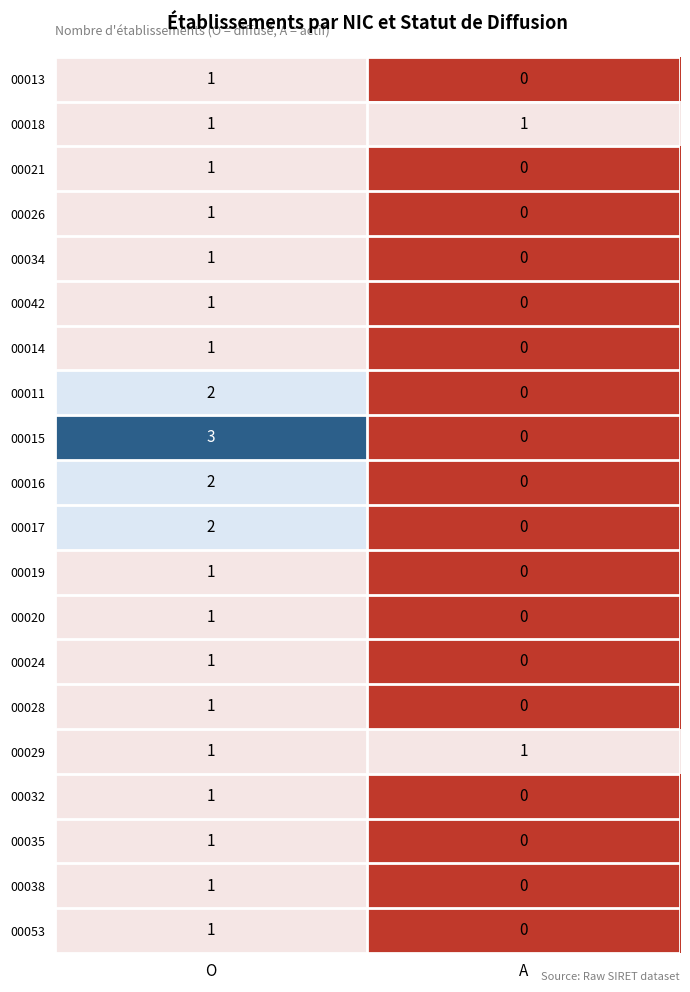

At which label is 00053 closest to 0?

A